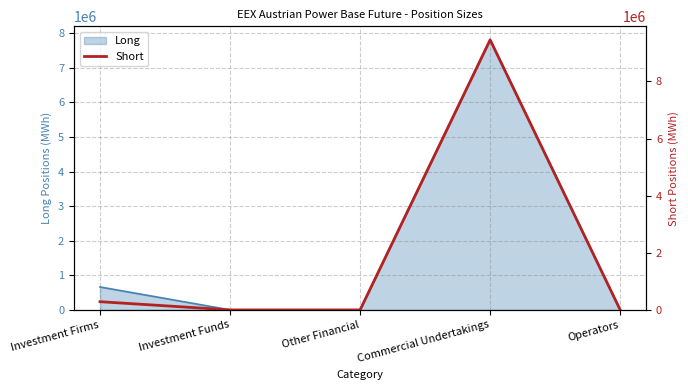

What value does the data have at Commercial Undertakings, to the nearest 100?

9454000